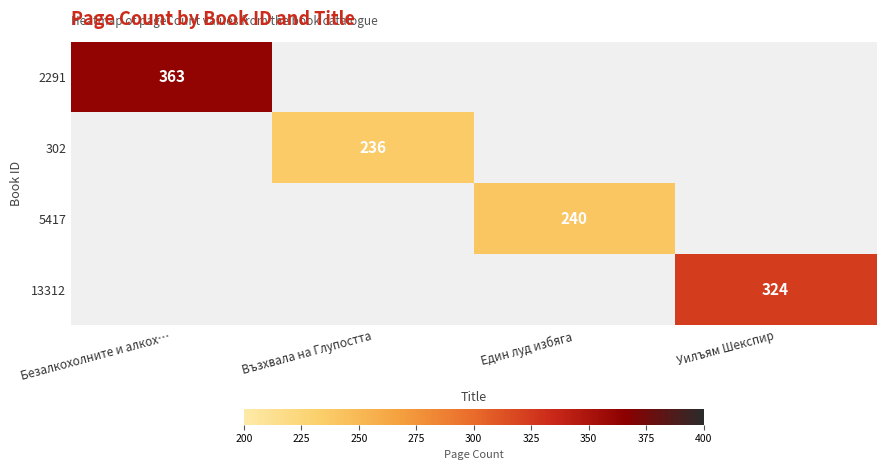

The value of 302 at Възхвала на Глупостта is 413. True or false?

False